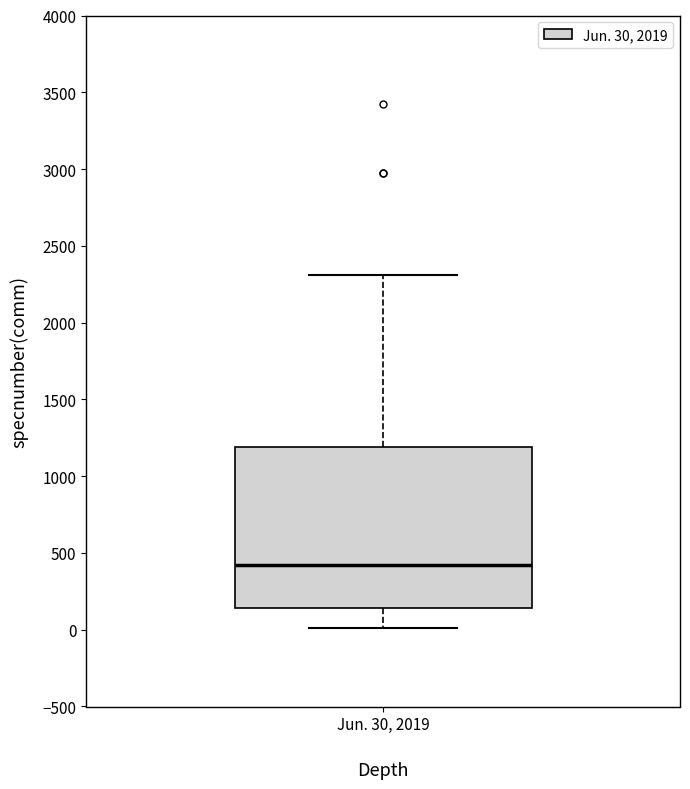

Read this box plot against the y-axis: the position of the median line, the range covered by the box, and the ends of both whiskers. The values are not printed on the chart, so give them approximately, as read against the axis.

median 400, box 150 to 1200, whiskers 0 to 2300